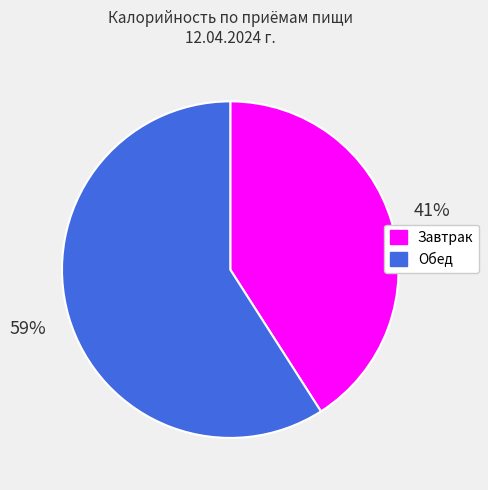

Do Обед and Завтрак together represent more than half of the pie?

Yes